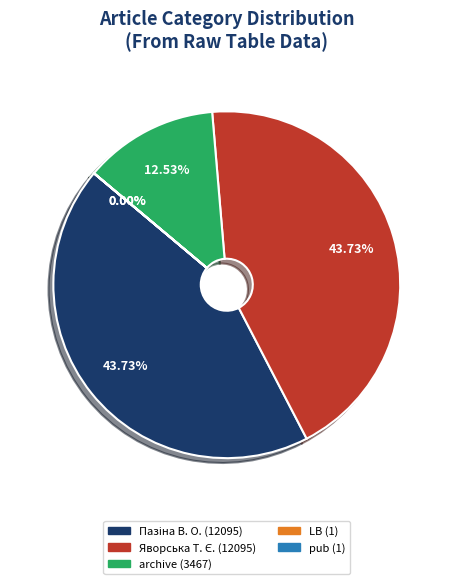

Is there a majority slice in this chart?

No